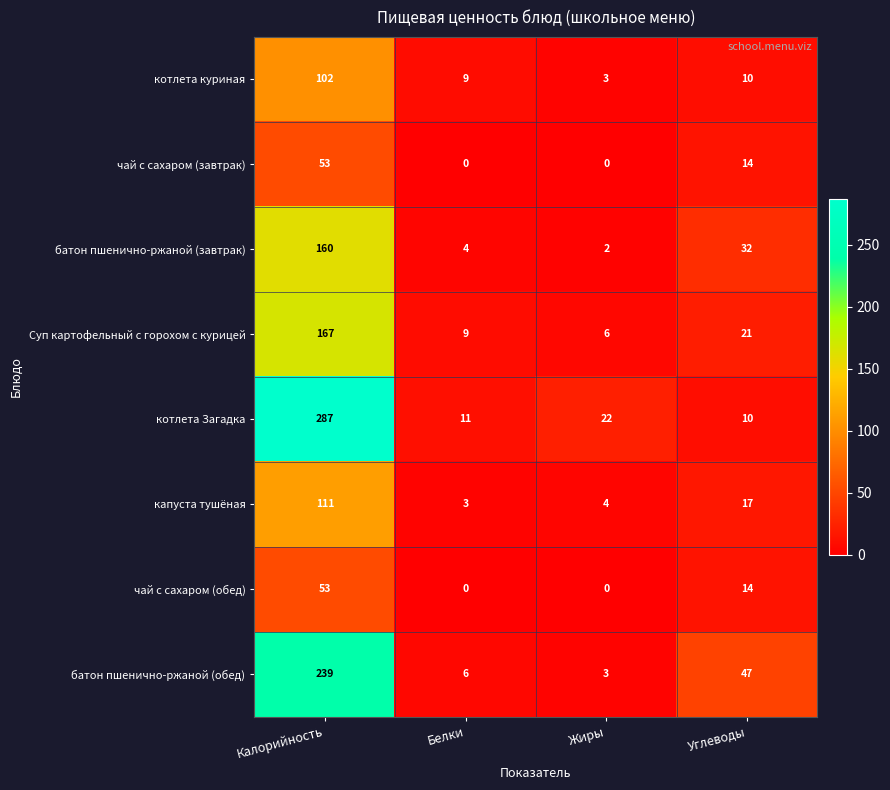

How many categories are shown in the chart?

4